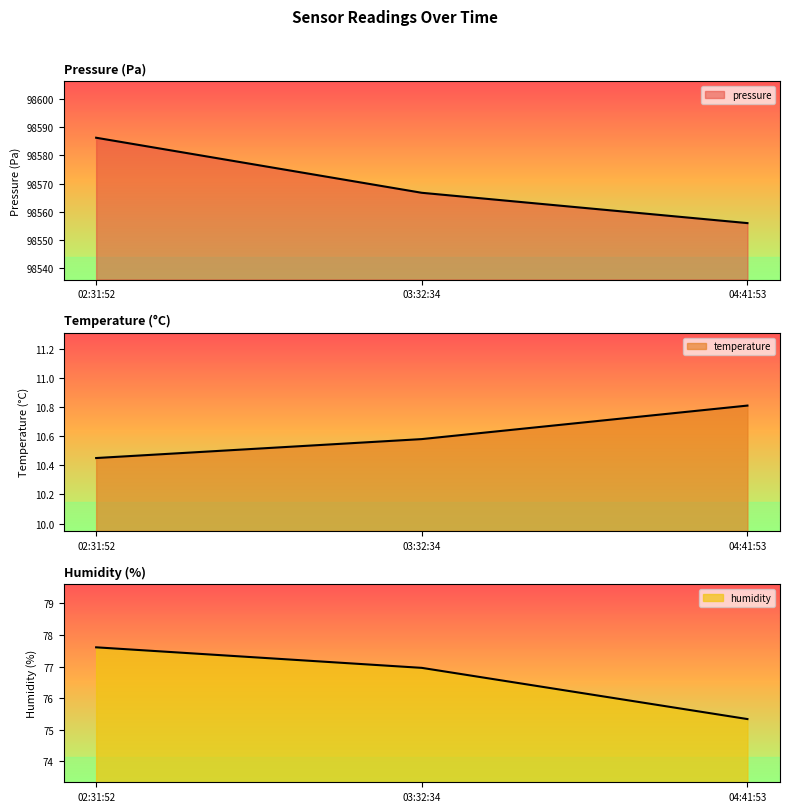

How many data points in pressure are less than 98566?

1